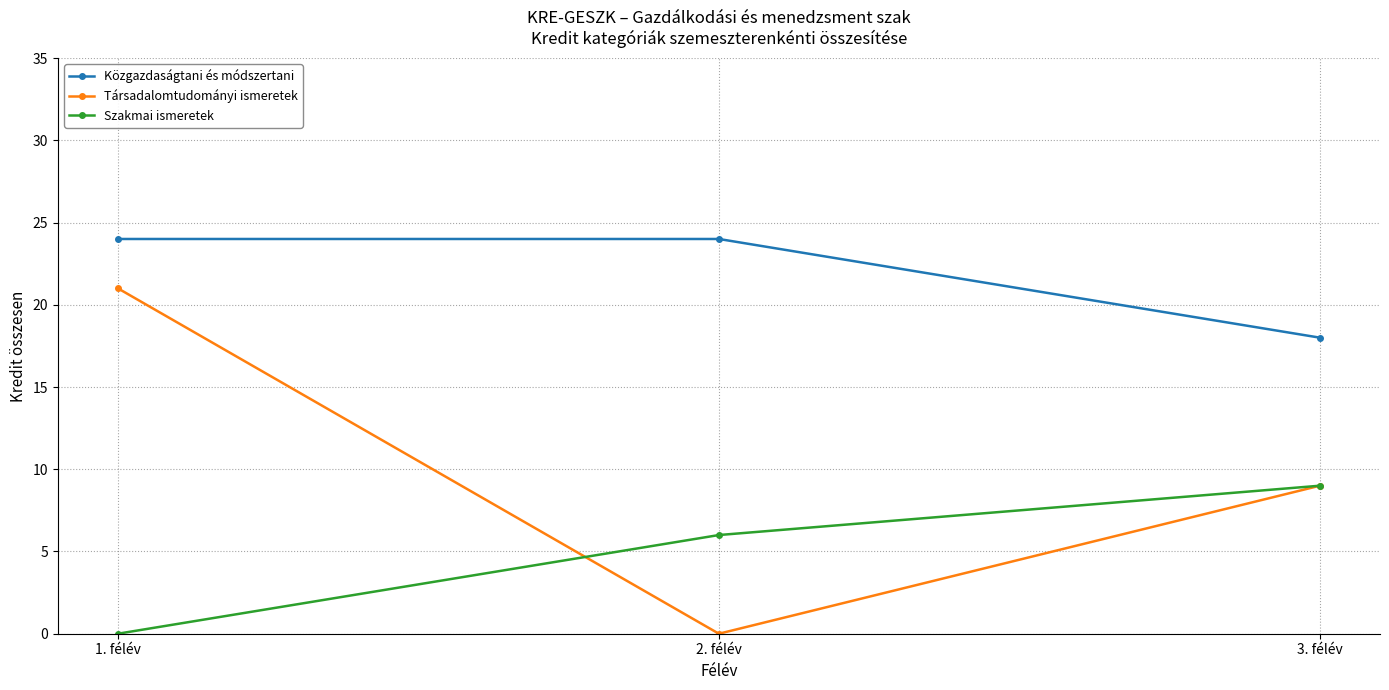

List the series in order of their peak value, lowest first.

Szakmai ismeretek, Társadalomtudományi ismeretek, Közgazdaságtani és módszertani